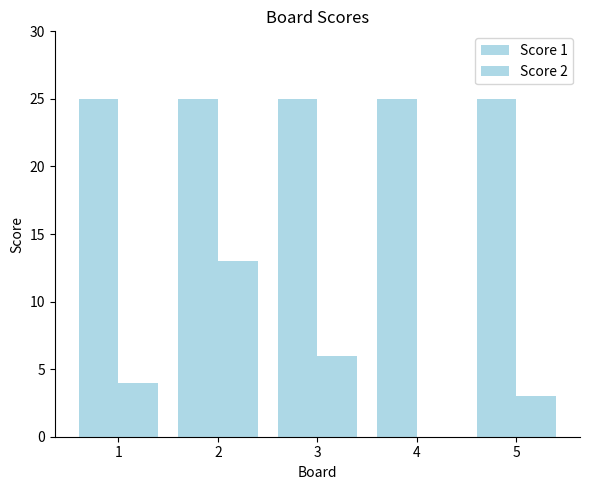

What is the sum of the Score 2 values at 5 and 1?

7